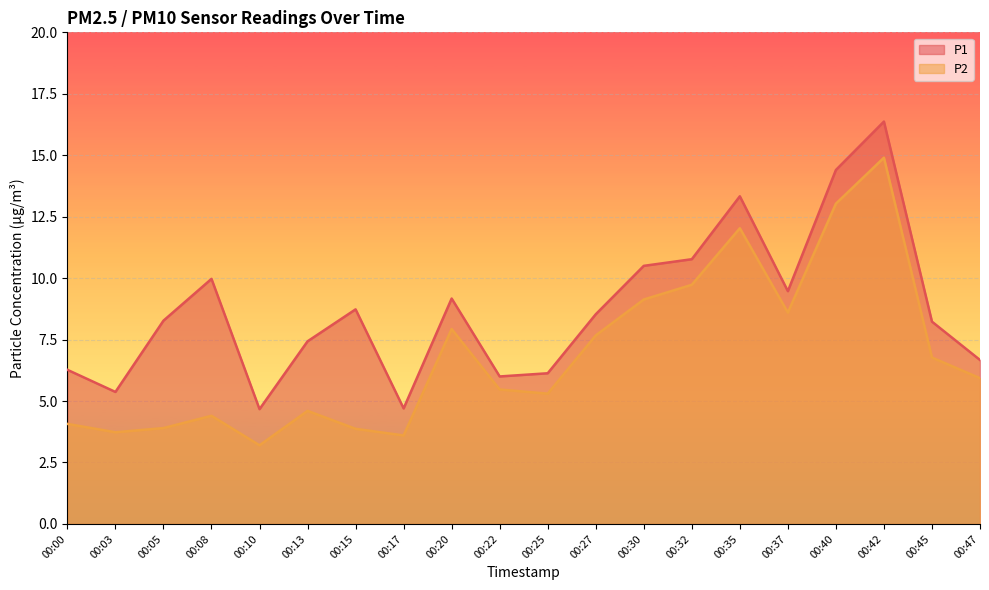

What value does the P2 series have at 00:37?

8.6